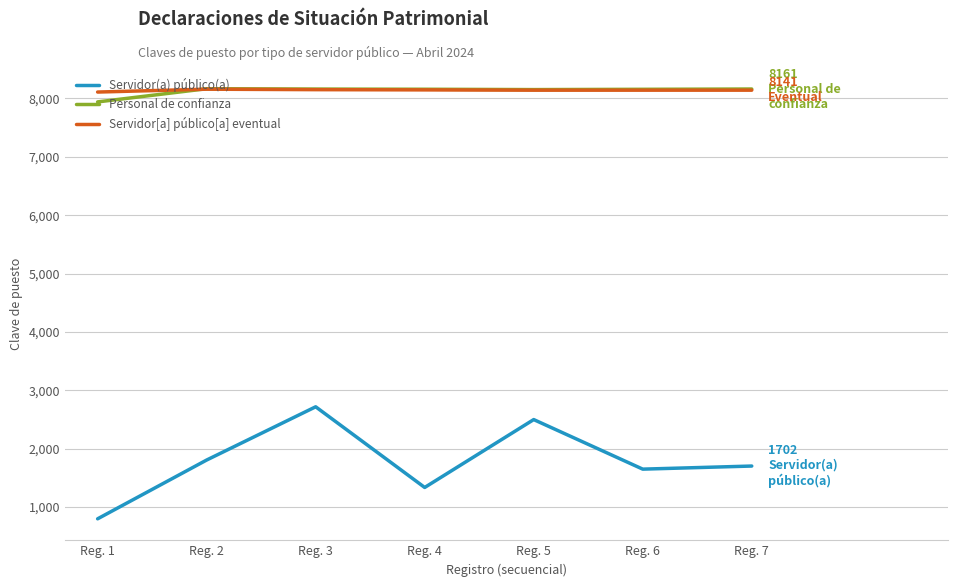

Where does the Personal de confianza series first go above 8157?

Reg. 2